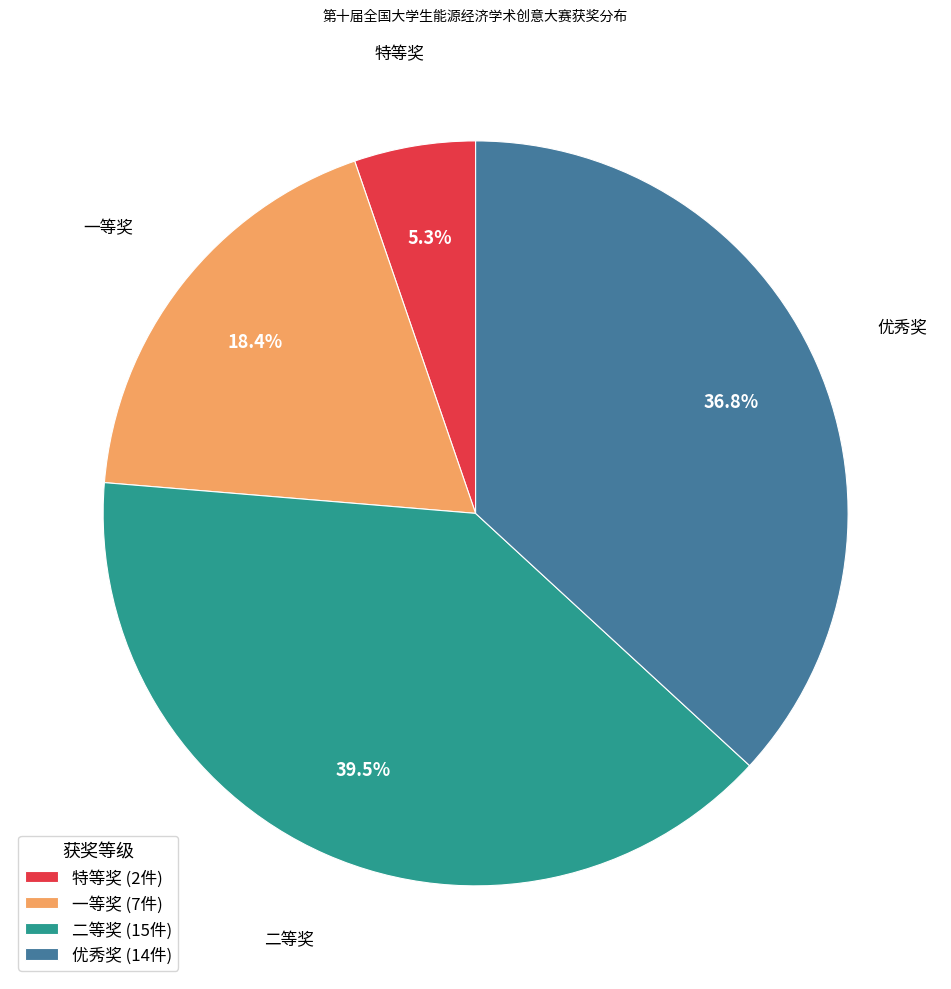

What is the largest slice in the pie chart?

二等奖